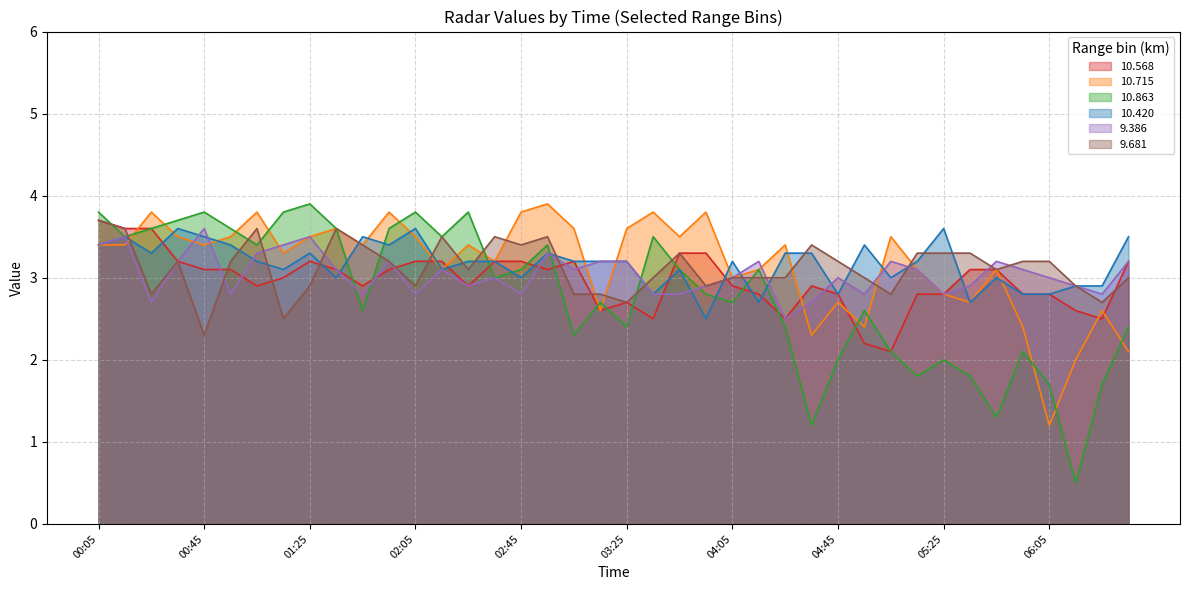

Which series ends up on top after the final intersection of 10.863 and 10.420?

10.420